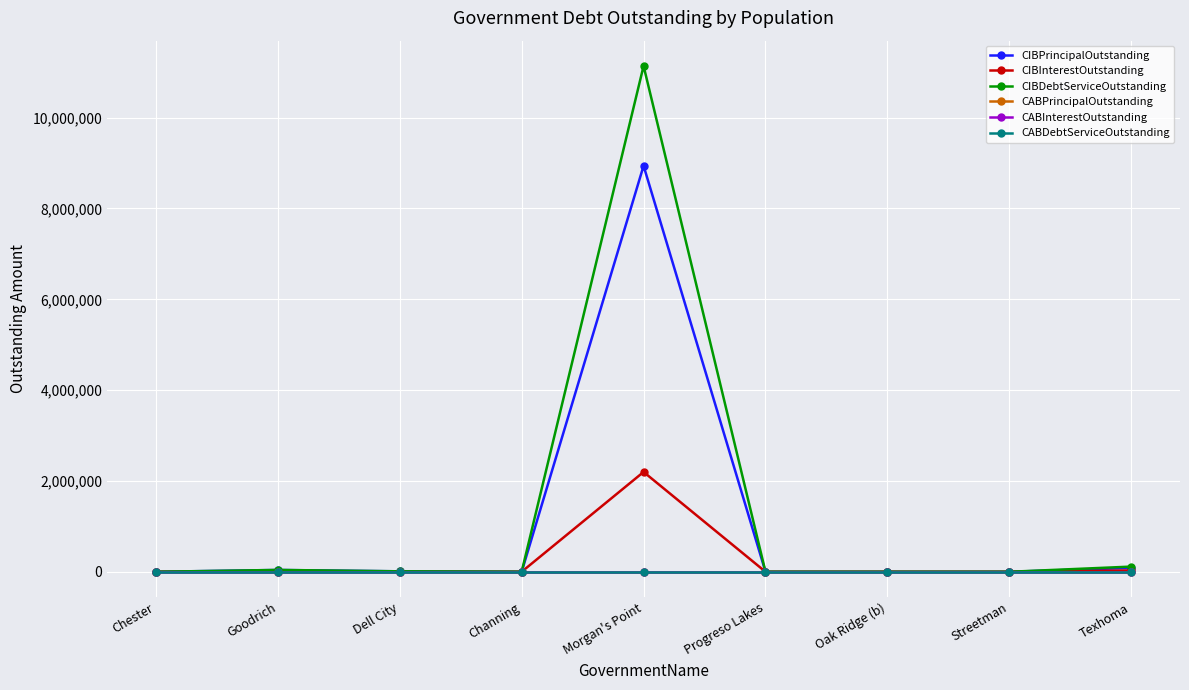

Does the chart have visible grid lines?

Yes